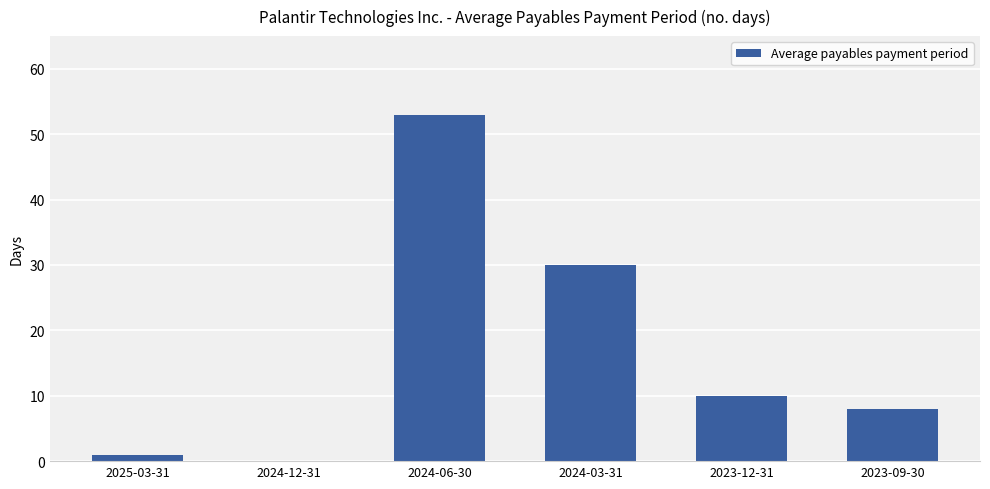

Are the bars horizontal?

No